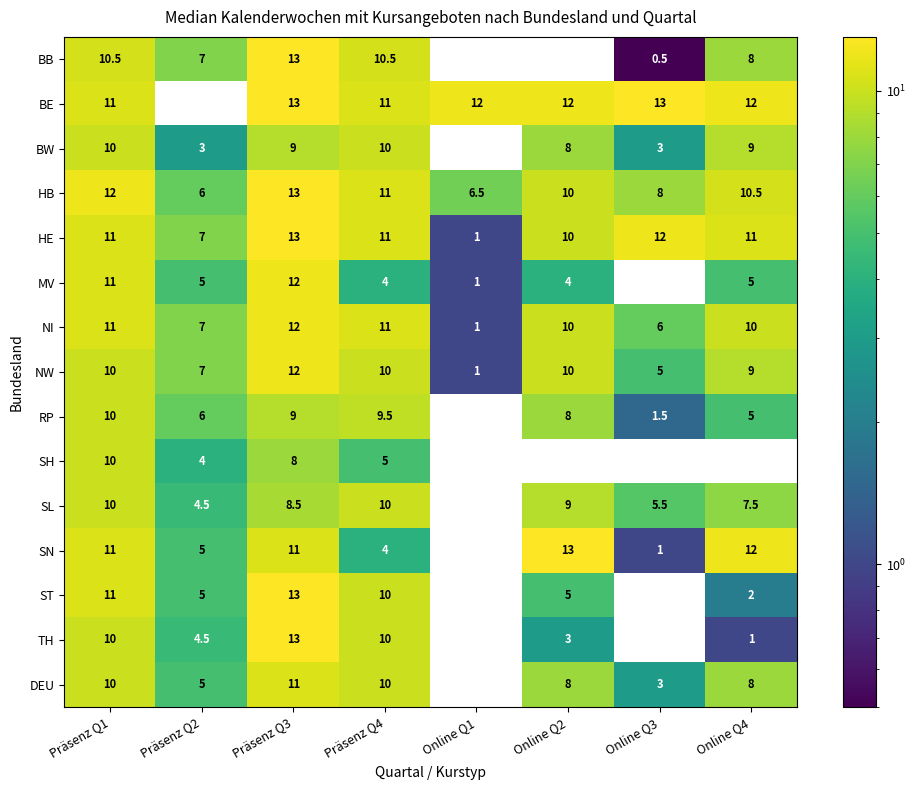

Is it true that ST equals 16.1 at Präsenz Q1?

False